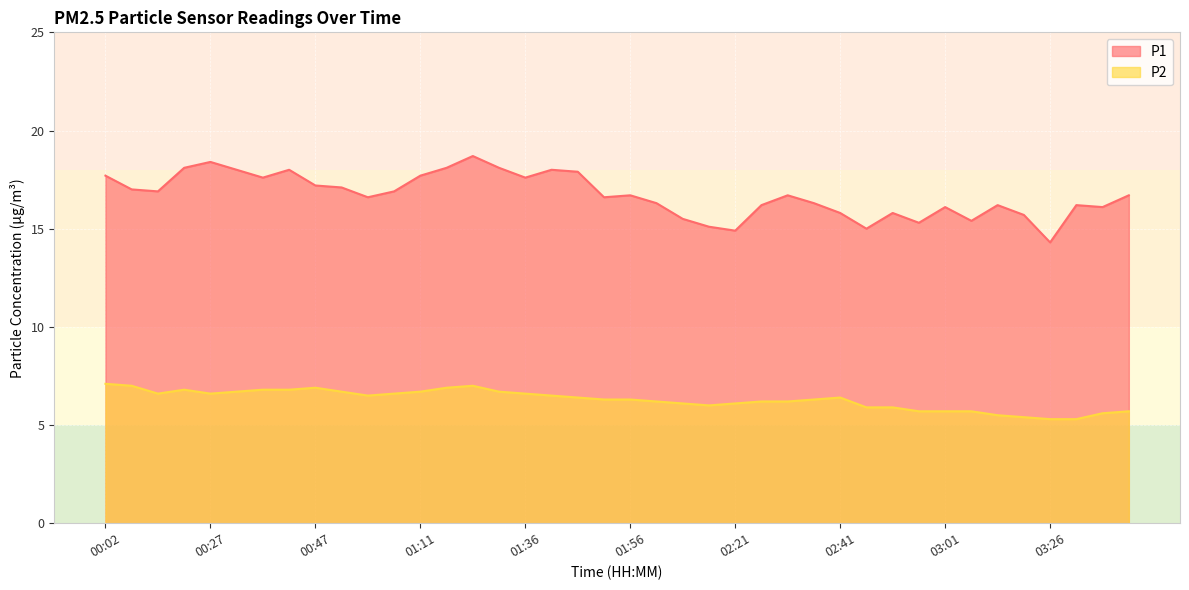

The value of P2 at 00:37 is 11.5. True or false?

False